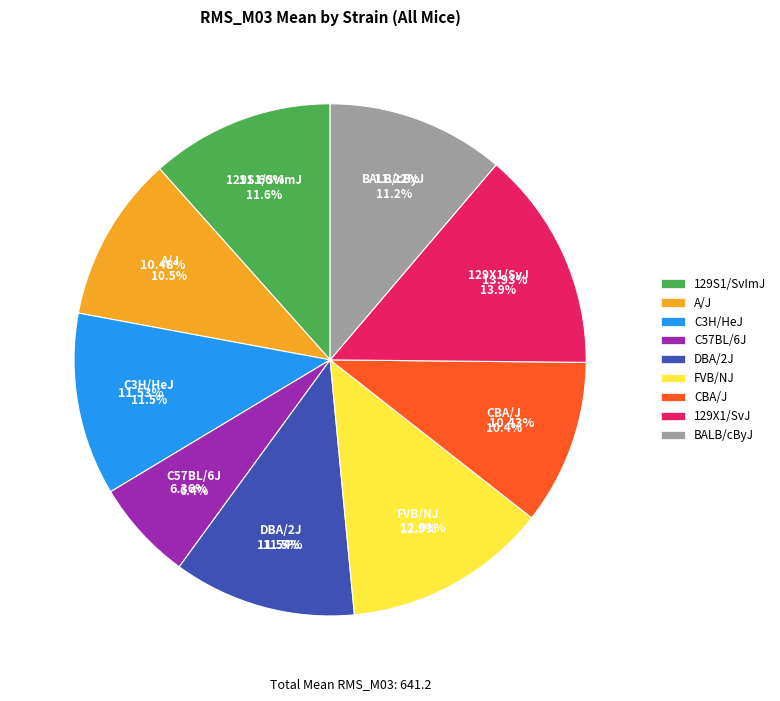

What is the smallest slice in the pie chart?

C57BL/6J